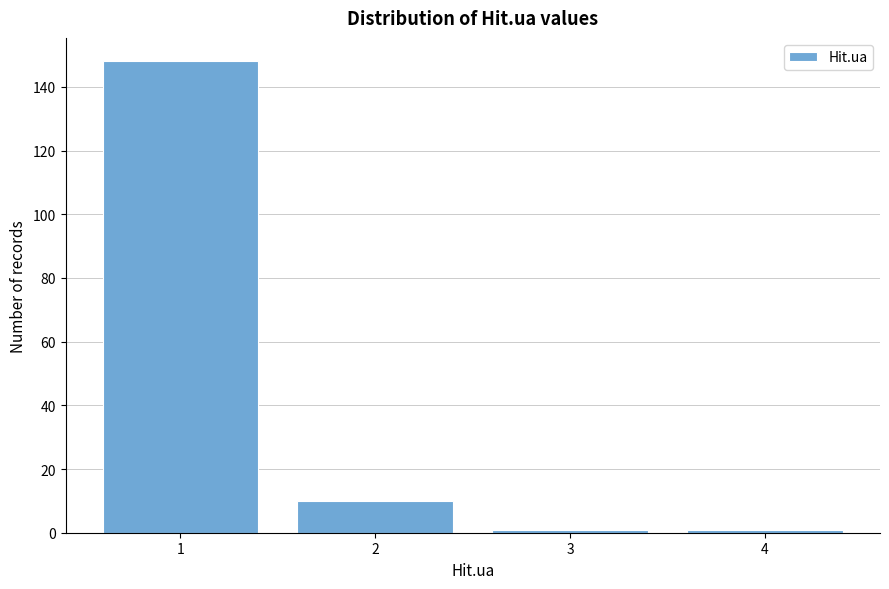

Reading right to left, what are all the values shown in this chart?

4=1	3=1	2=10	1=148